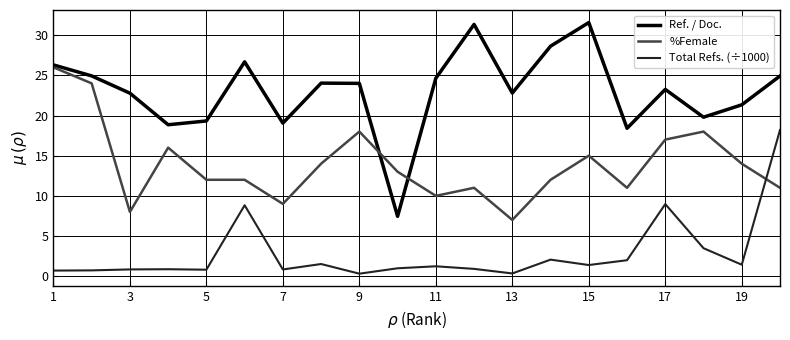

True or false: Ref. / Doc. has more than 1 interior local peaks.

True